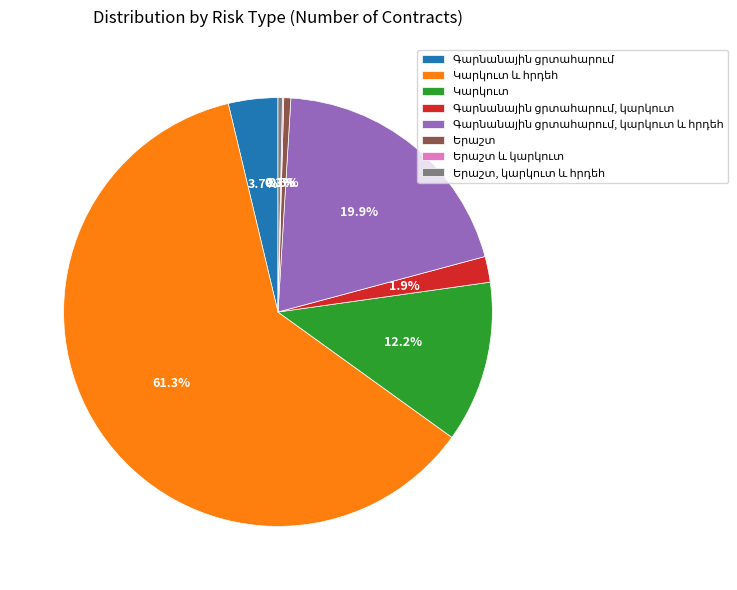

Is there a majority slice in this chart?

Yes